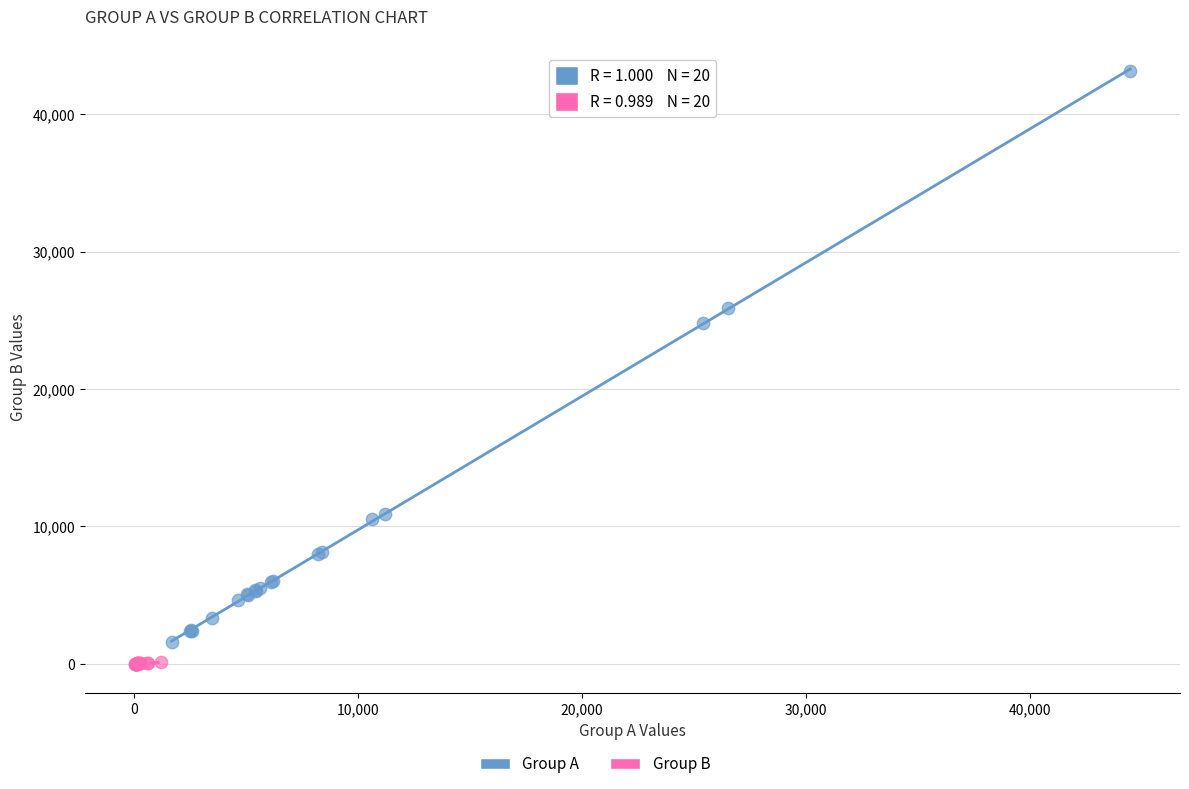

Which series contains the highest Y value?

Group A